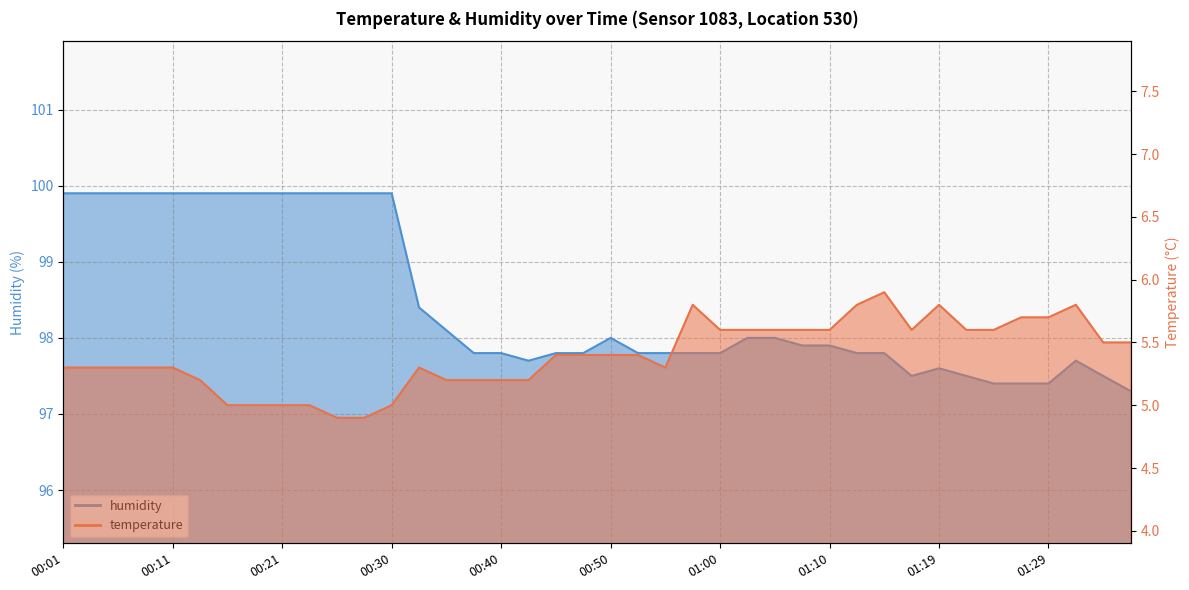

At which label is humidity closest to 98?

00:50